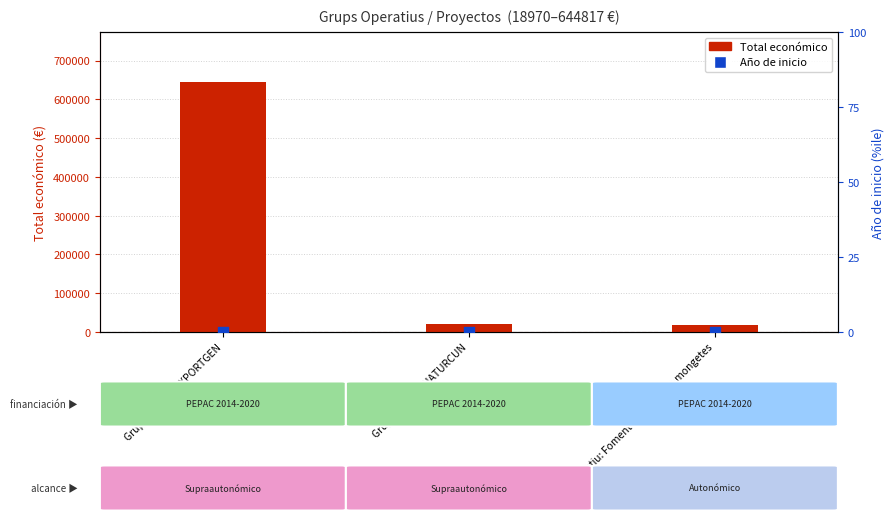

At how many categories does at least one series exceed 281675?

1